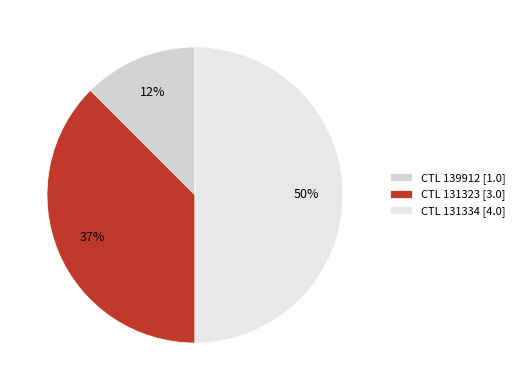

How many segments does this pie chart have?

3